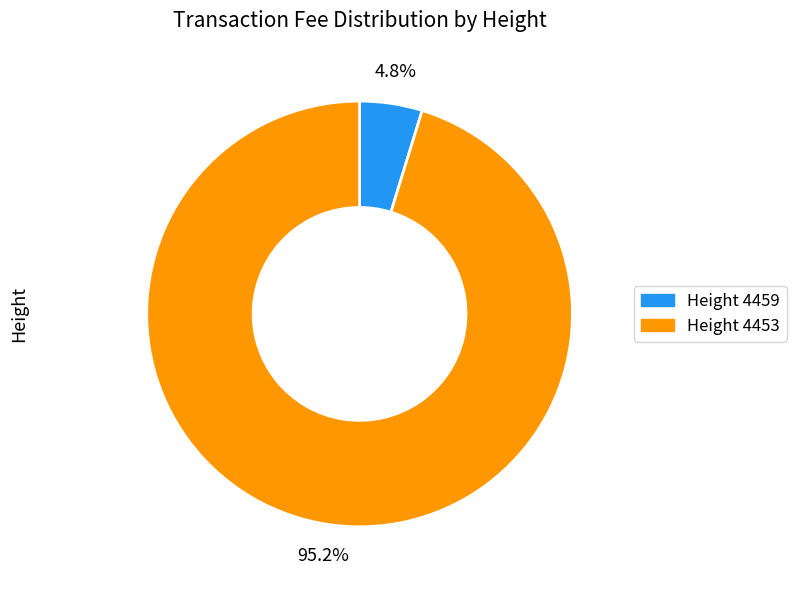

Rank the categories by value from lowest to highest.

Height 4459, Height 4453